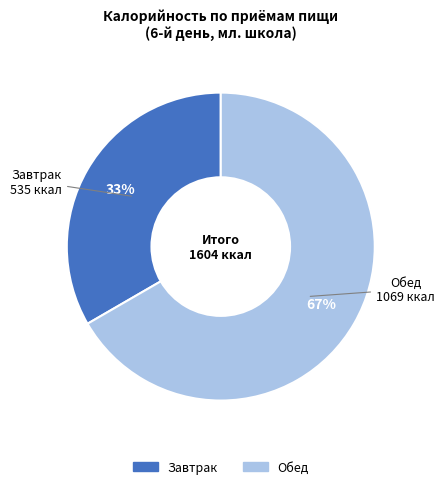

Count the number of slices in the pie.

2